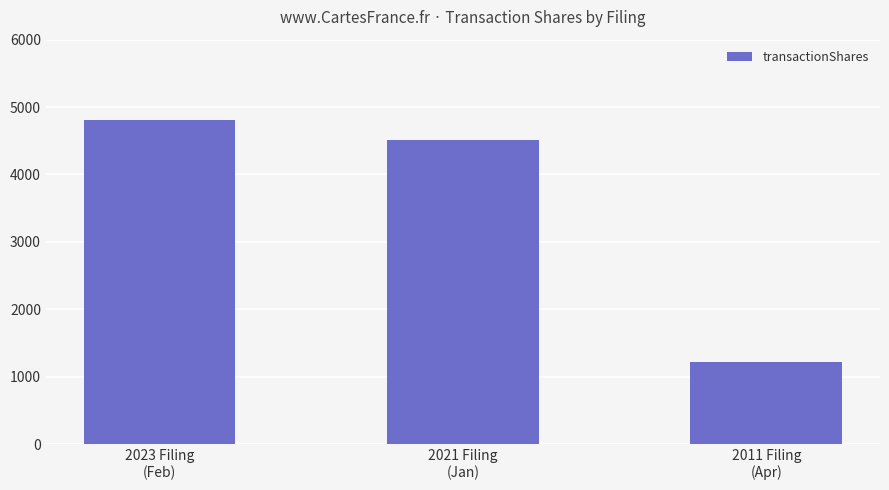

What is the value of the 3rd bar from the left?

1214